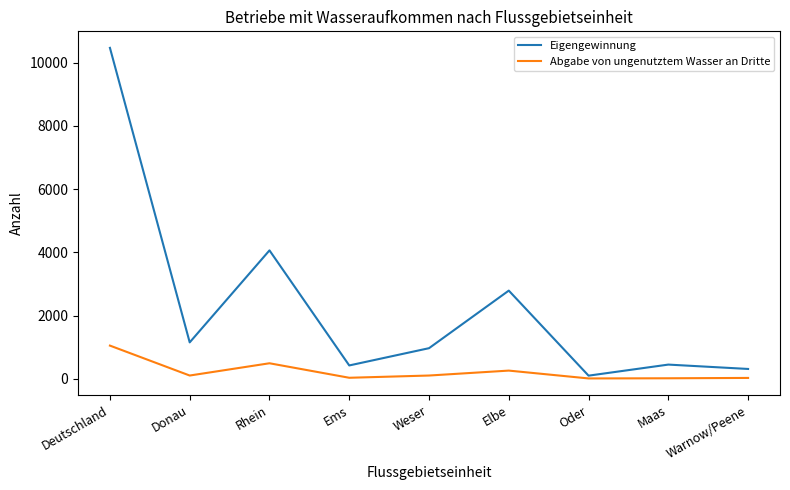

At which label is Eigengewinnung closest to 5284?

Rhein